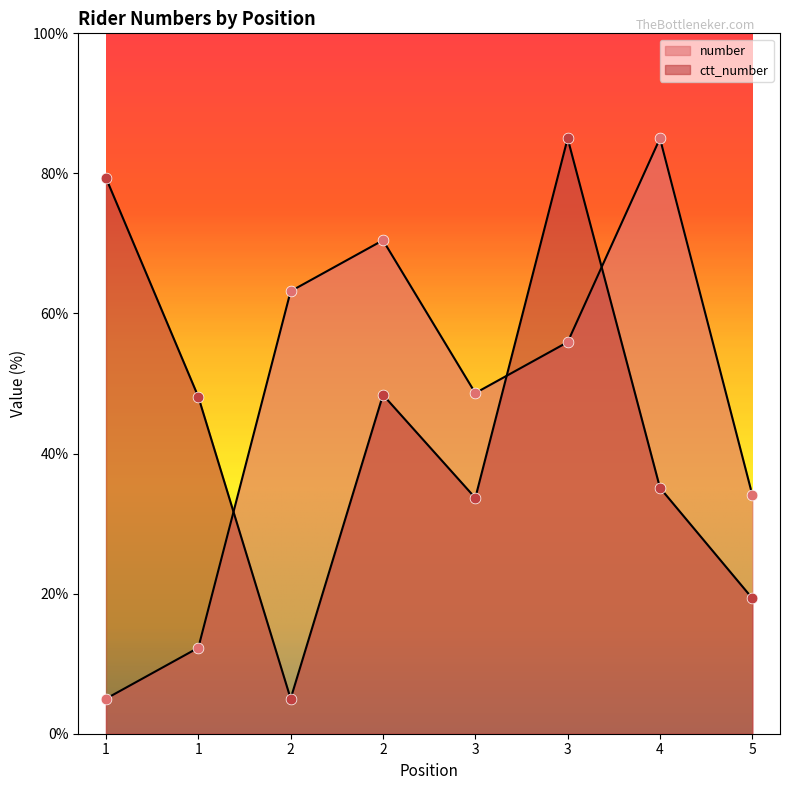

At how many categories does at least one series exceed 81?

2